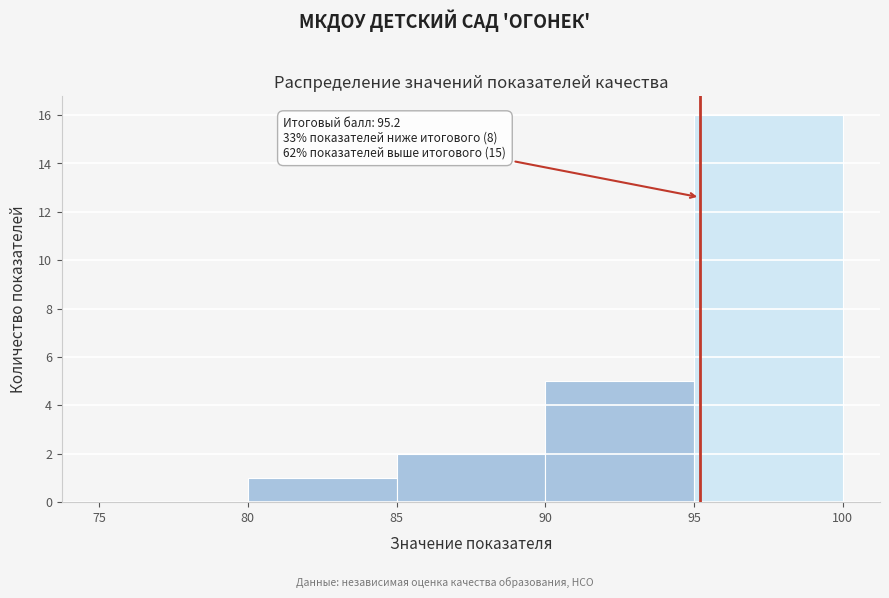

Which range on the x-axis has the tallest bar?

95 to 100